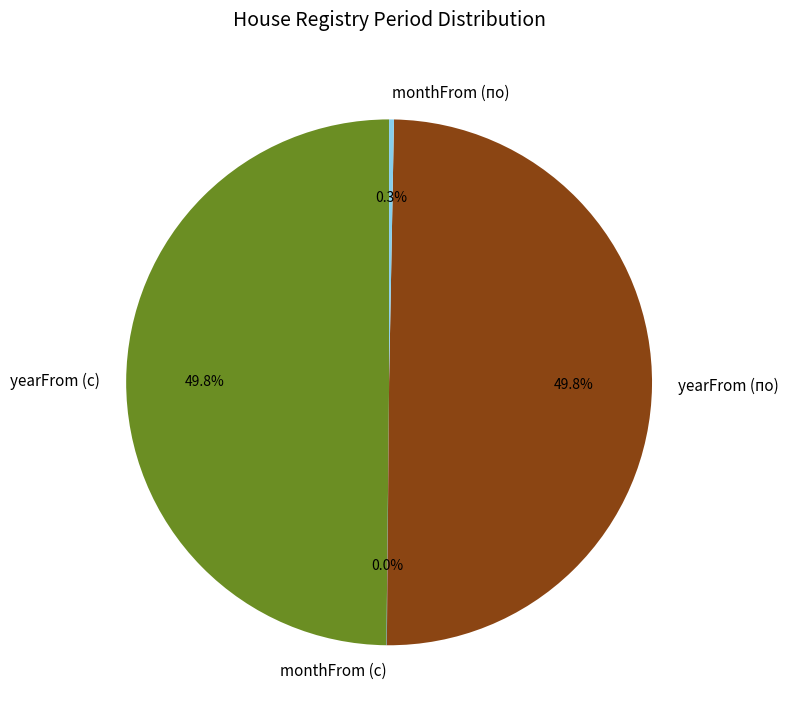

Is the sum of monthFrom (по) and yearFrom (с) greater than half?

Yes